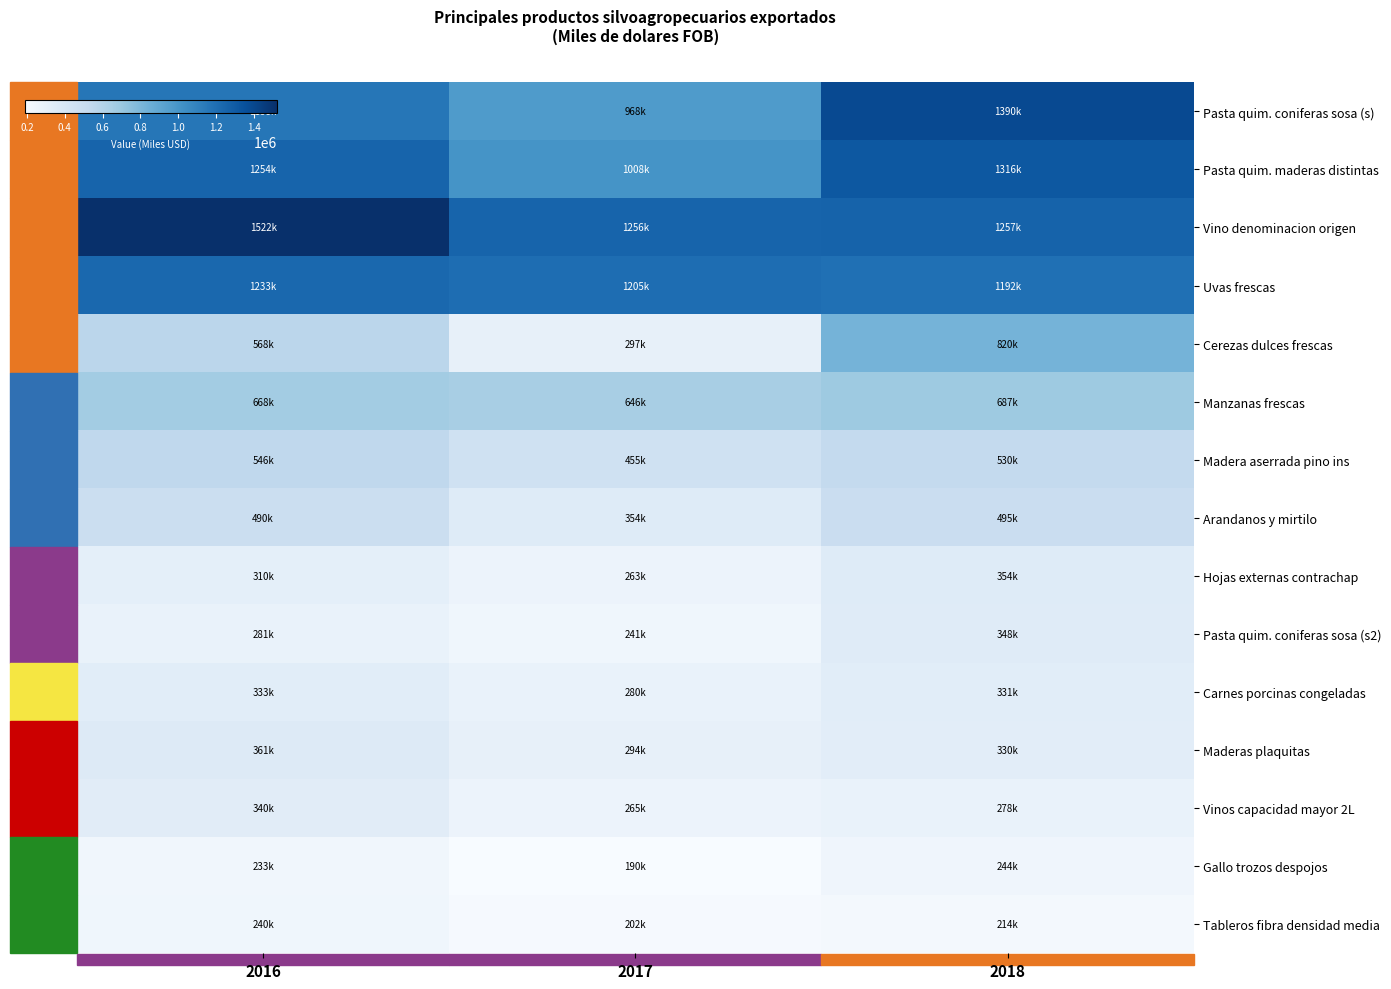

What is the maximum value shown in the chart?

1521646.0